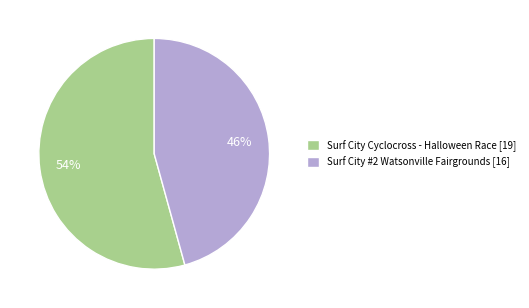

What is the smallest slice in the pie chart?

Surf City #2 Watsonville Fairgrounds